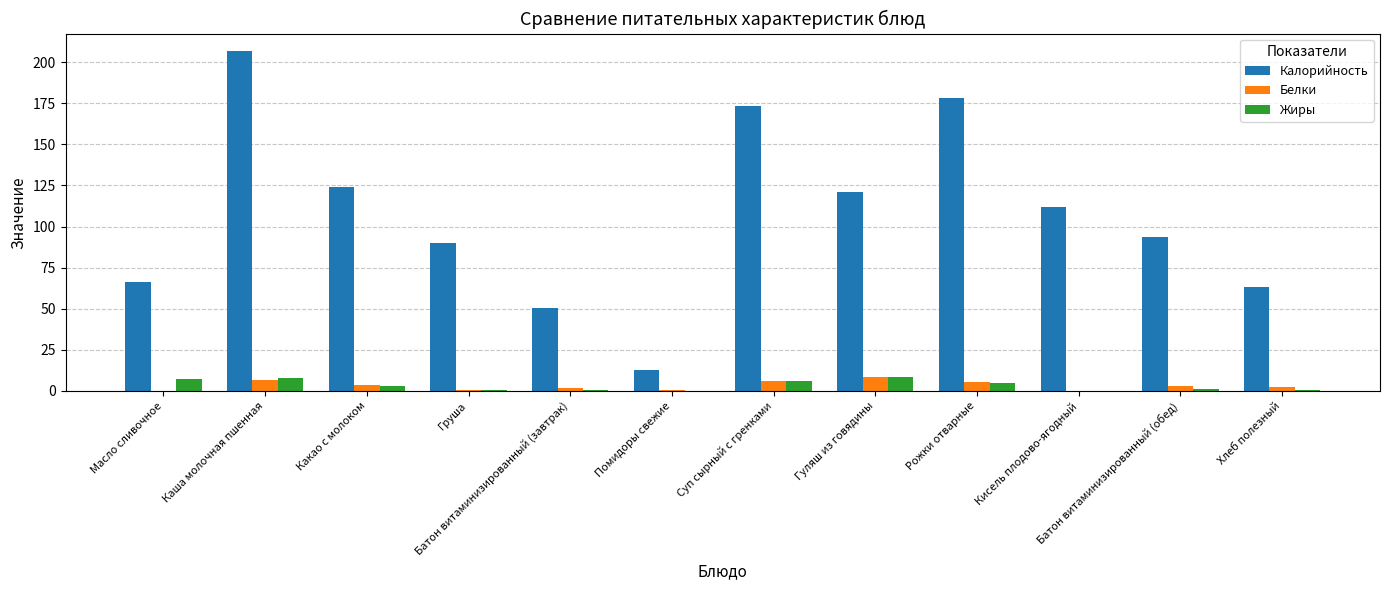

What is the sum of all Белки values?

37.6